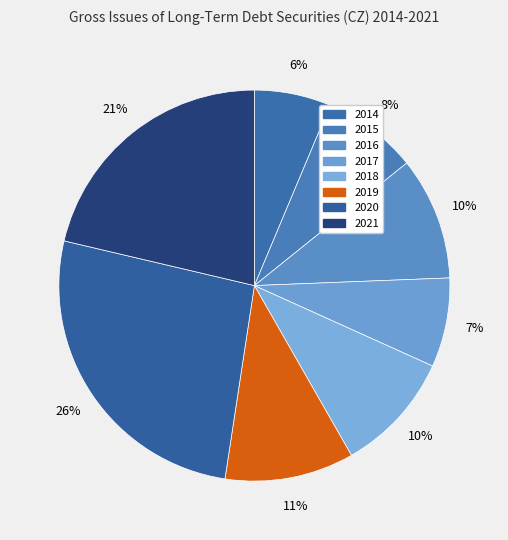

Is there a majority slice in this chart?

No